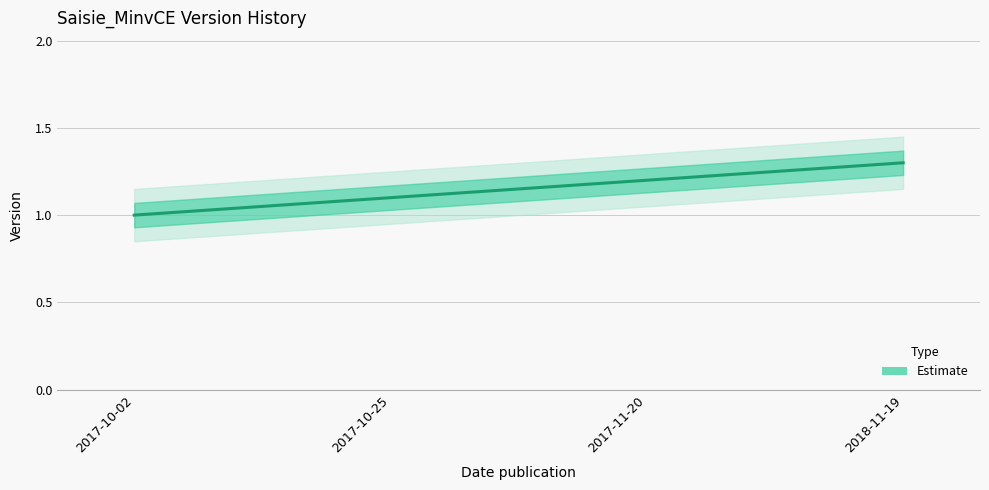

What is the label of the 1st point from the right?

2018-11-19